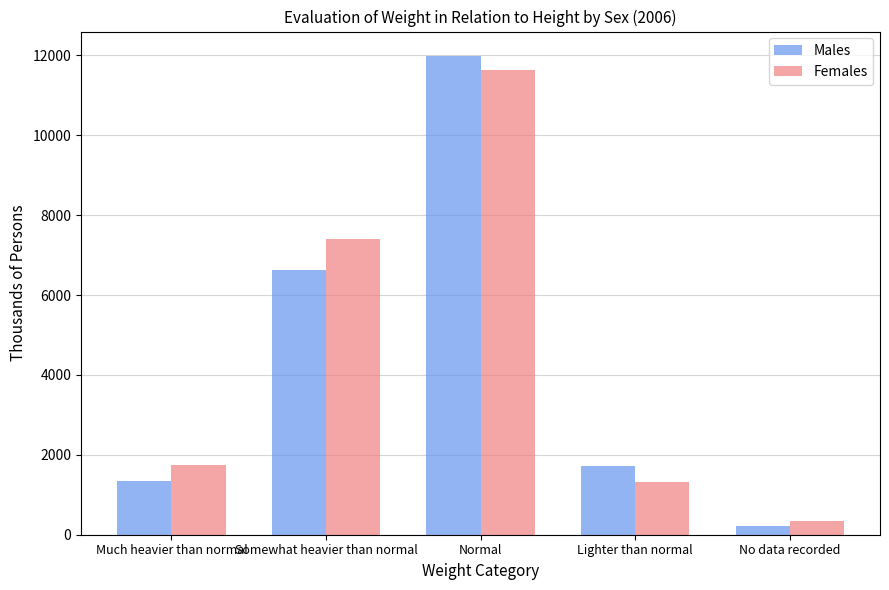

The value of Females at Much heavier than normal is 1153.7. True or false?

False